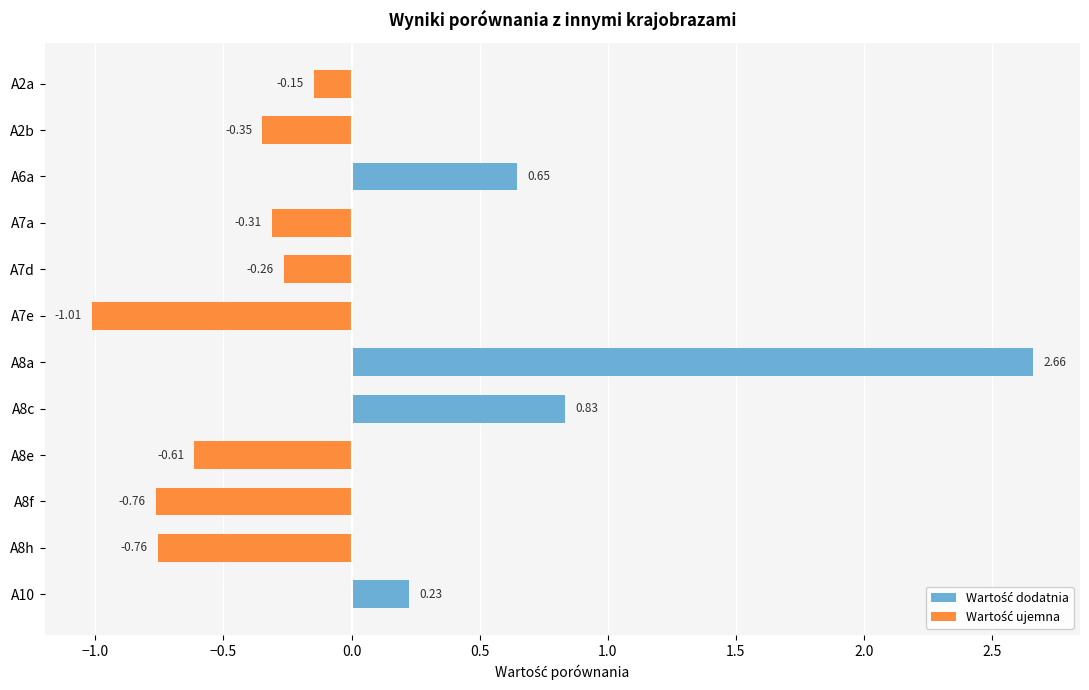

How many categories are shown in the chart?

12